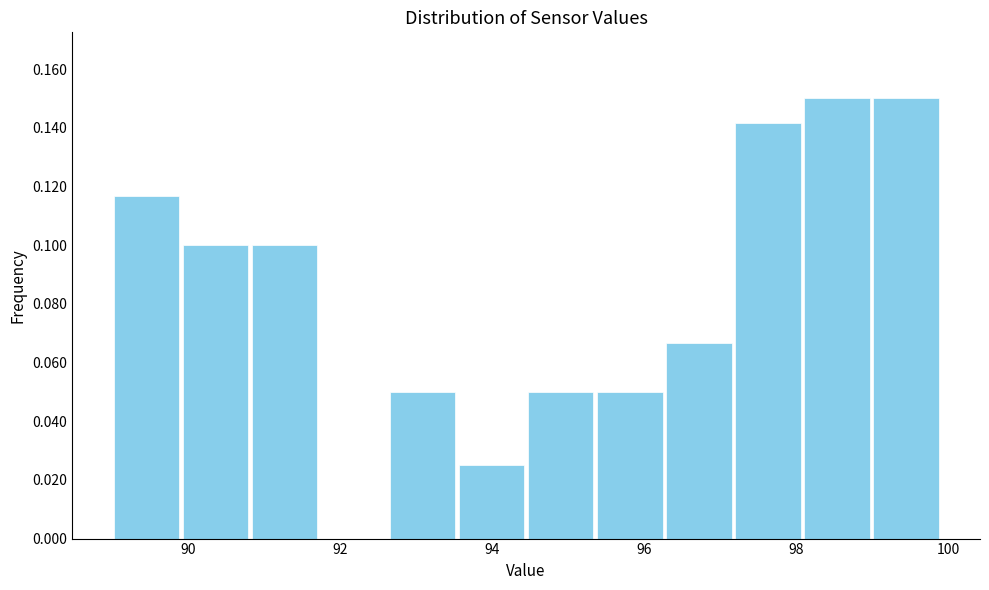

How tall is the bar that spans 90.8 to 91.8 on the x-axis? Neither the bar edges nor the heights are printed on the chart, so give them approximately, as read against the axes.

0.100